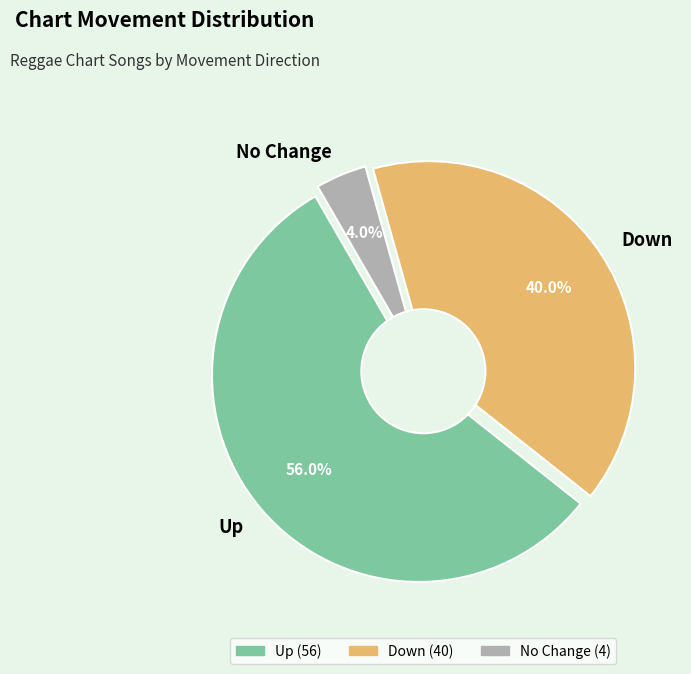

To the nearest percent, what portion does up represent?

56%